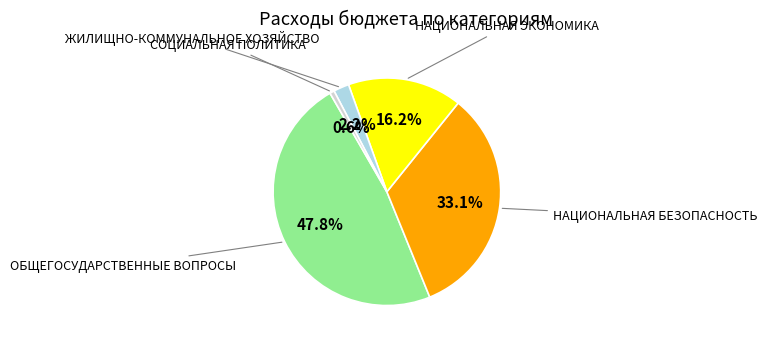

Is there a majority slice in this chart?

No